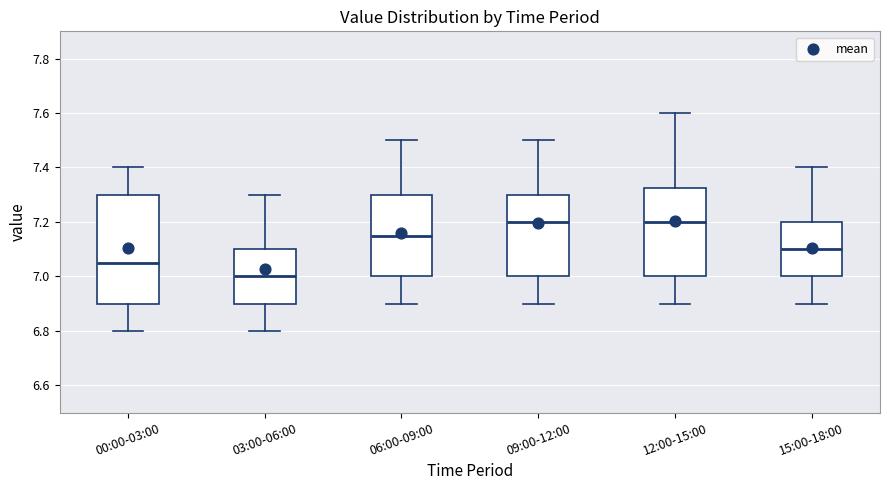

Where does the lower whisker of the box for 00:00-03:00 end on the y-axis? The values are not printed on the chart, so give them approximately, as read against the axis.

6.80